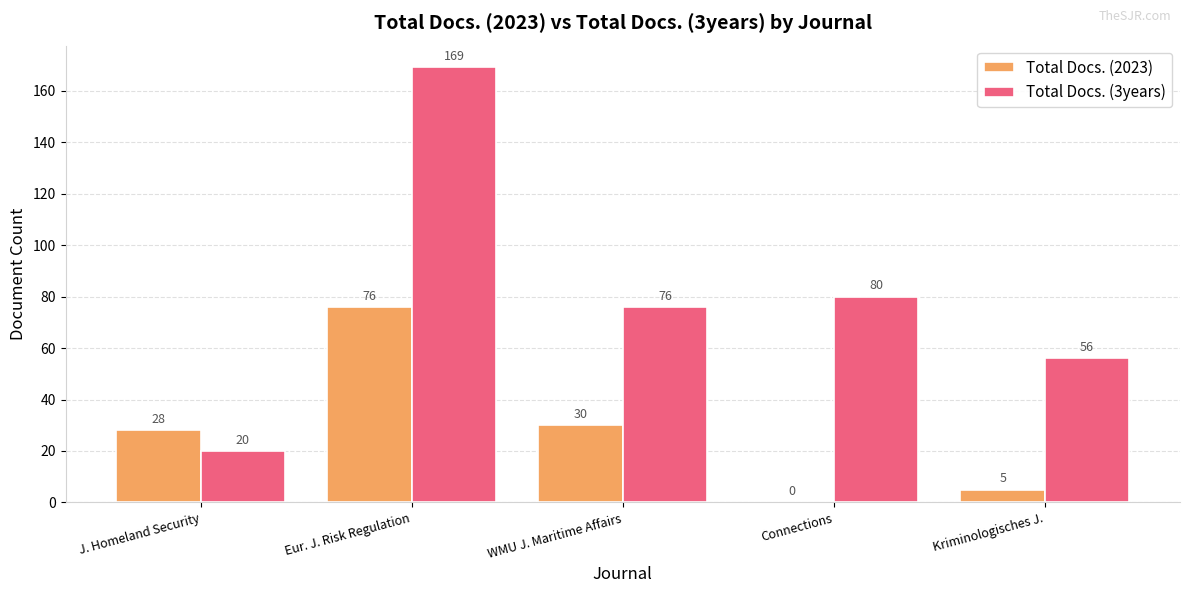

The value of Total Docs. (3years) at Eur. J. Risk Regulation is 85. True or false?

False